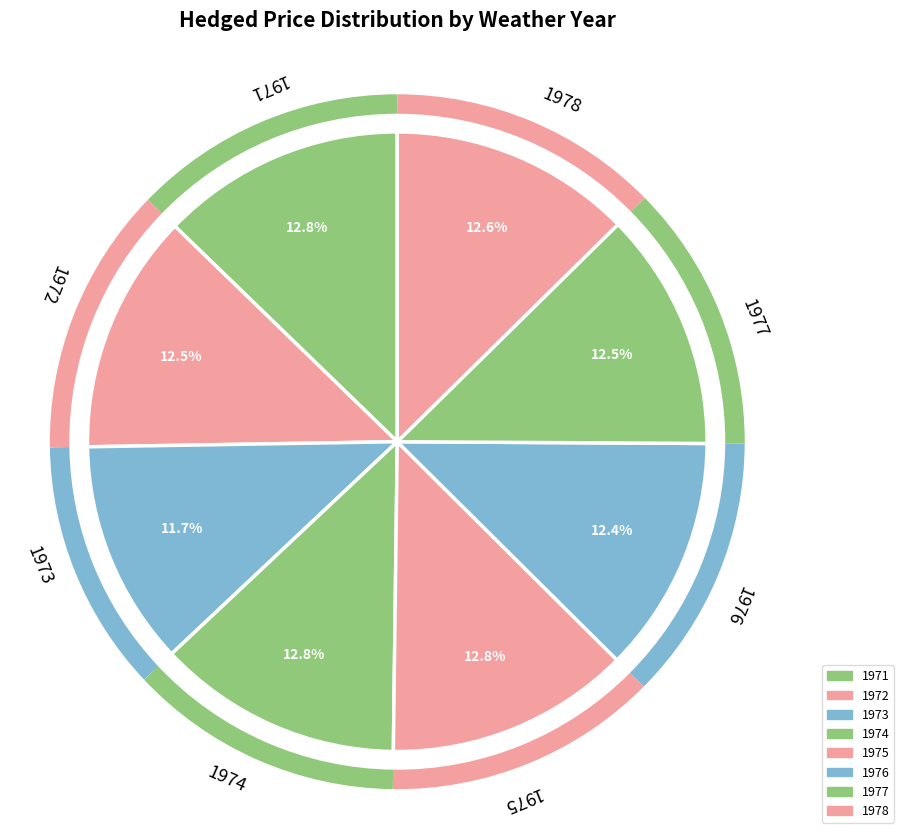

Is there a majority slice in this chart?

No